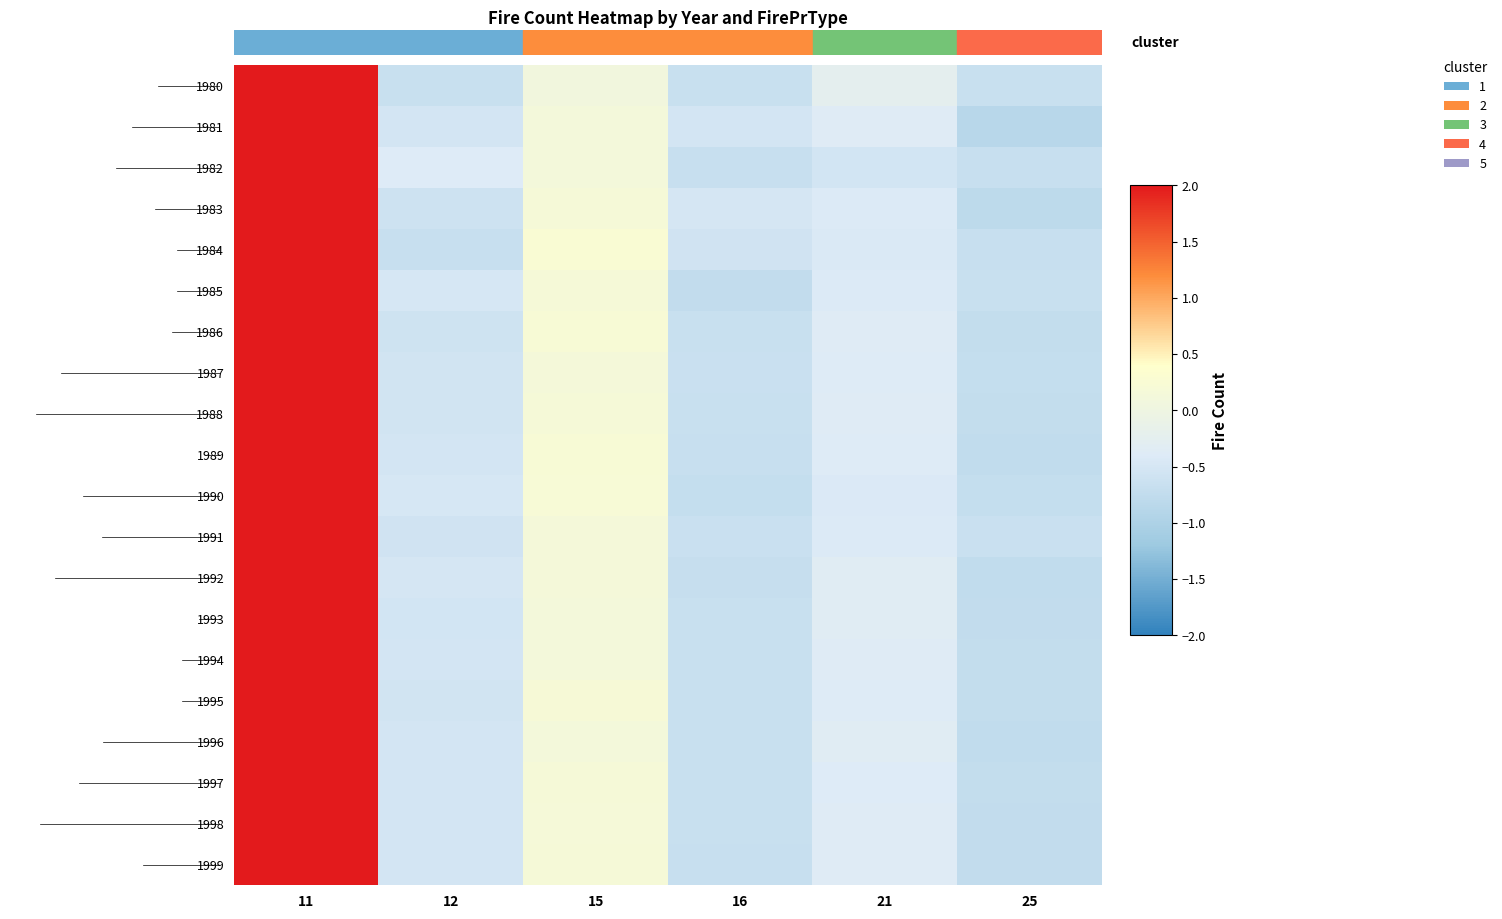

What is the difference between the highest and lowest values at 16?

0.2